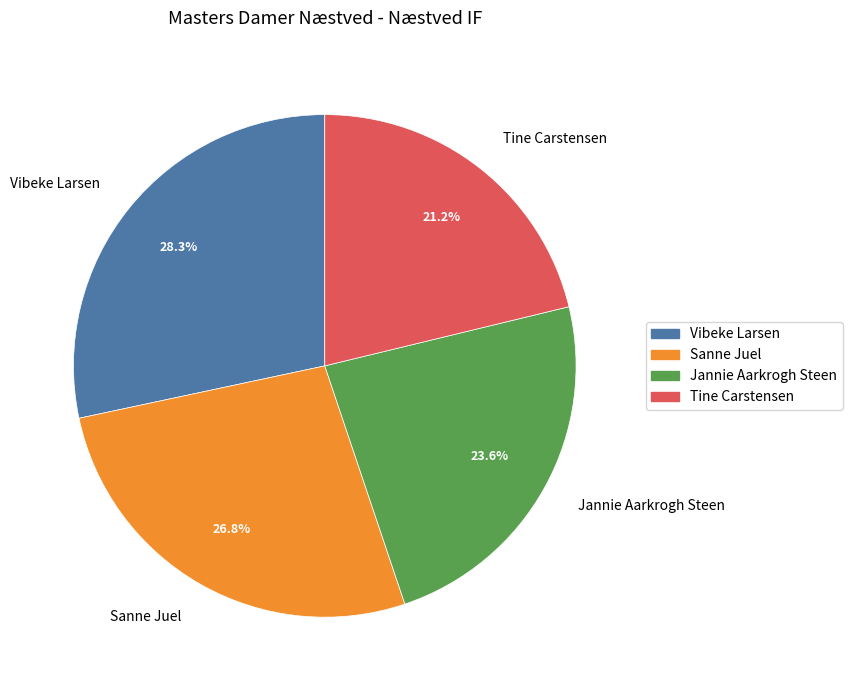

To the nearest percent, what percentage of the pie is Tine Carstensen?

21%